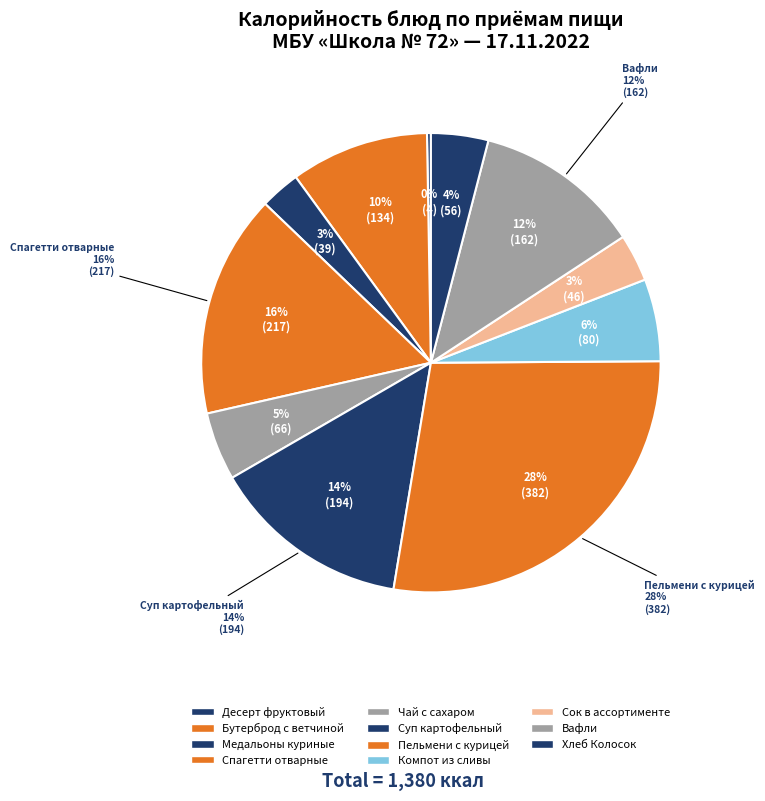

How many segments does this pie chart have?

11